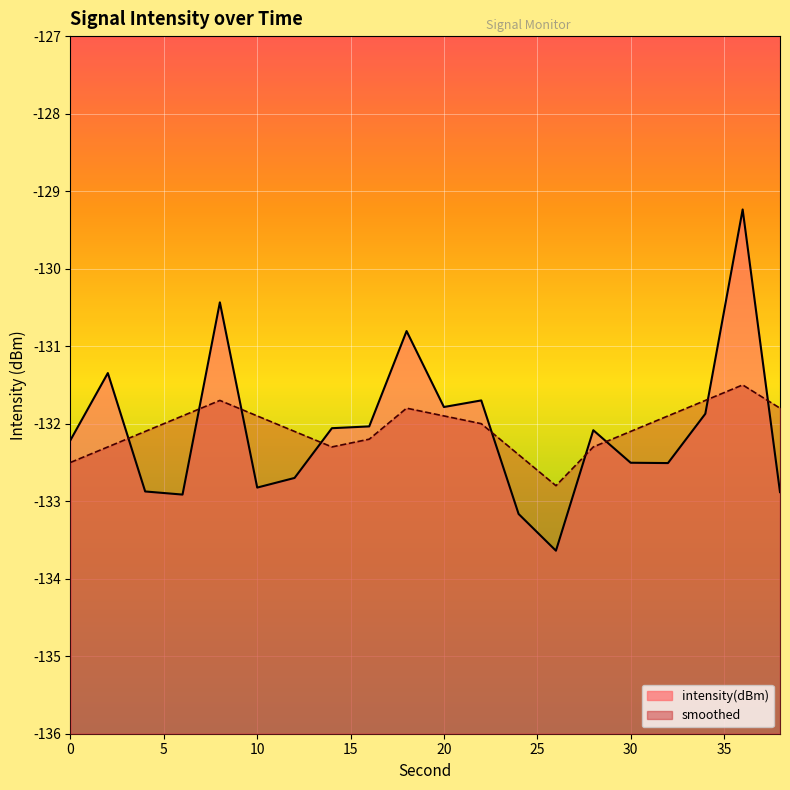

How many lines are shown in the chart?

2